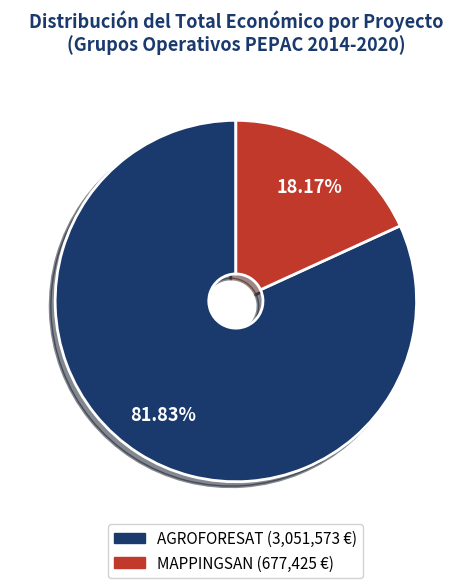

To the nearest percent, what is the average slice percentage?

50%